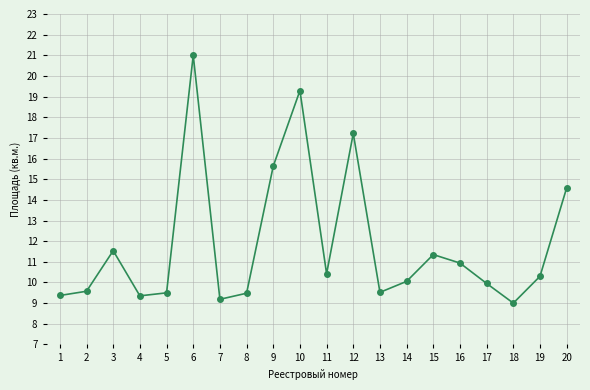

What is the value of the 19th point from the left?

10.3